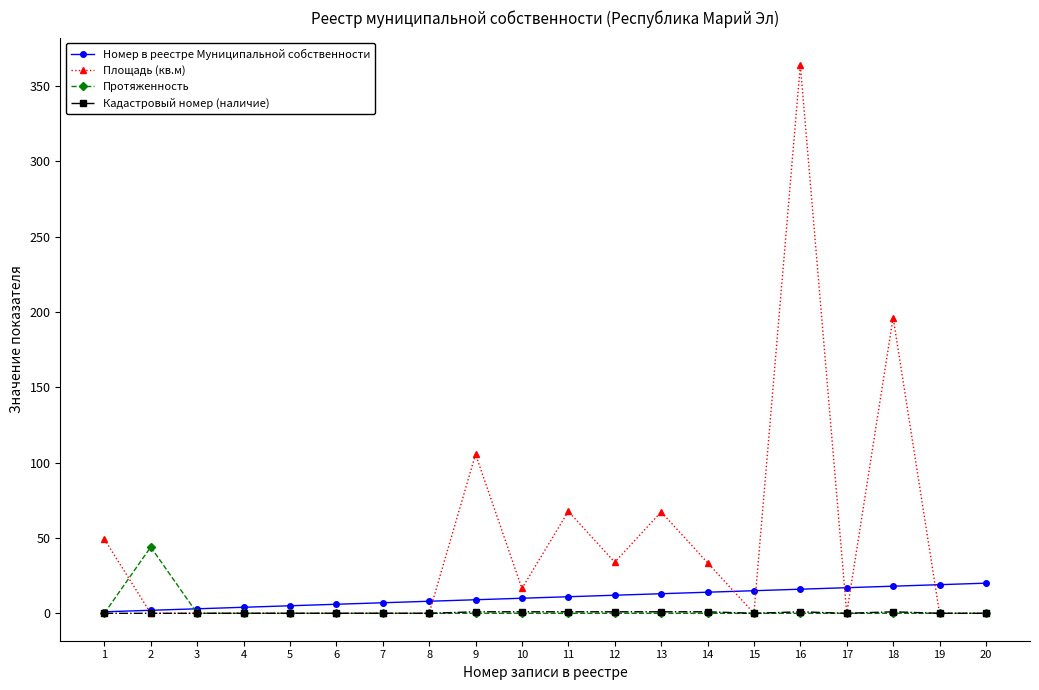

Which series has the largest range (max minus min)?

Площадь (кв.м)